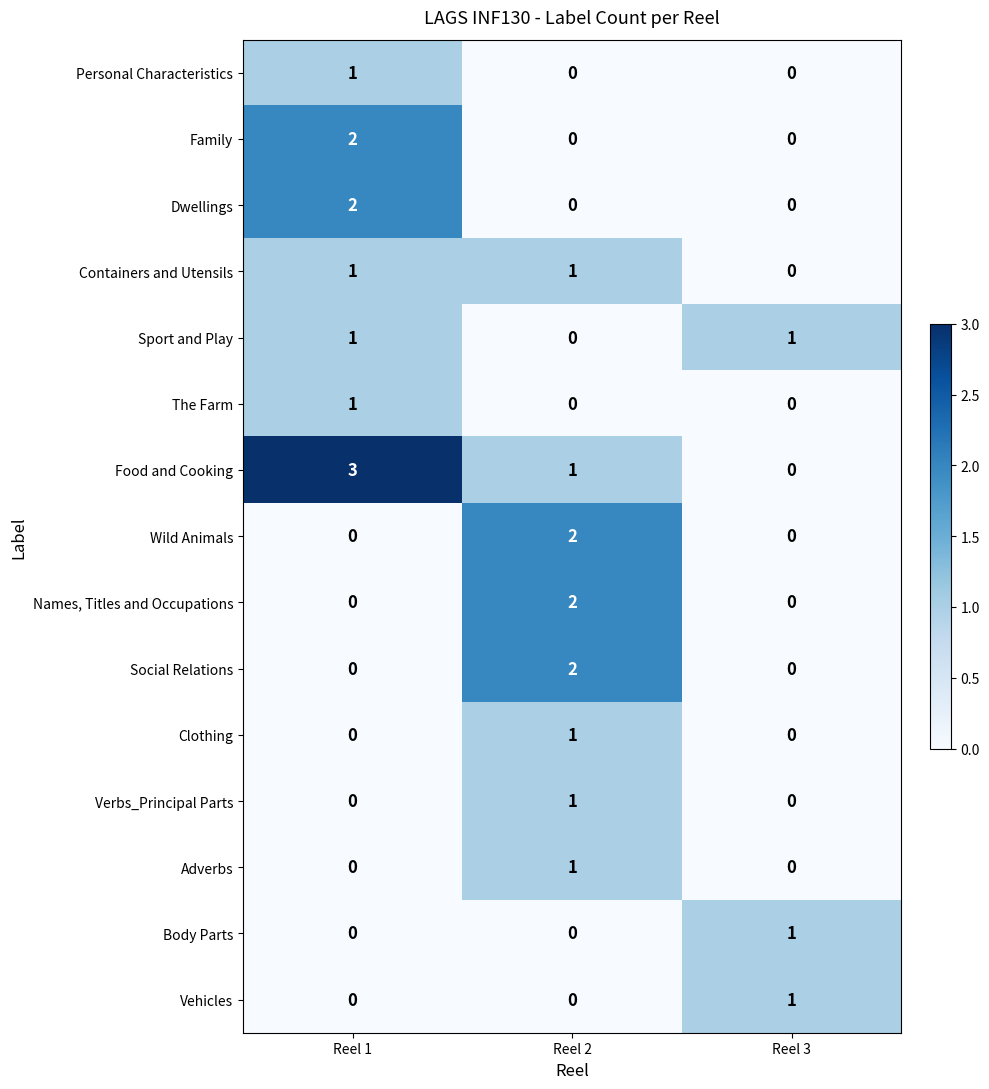

Which series has the largest total across all categories?

Food and Cooking